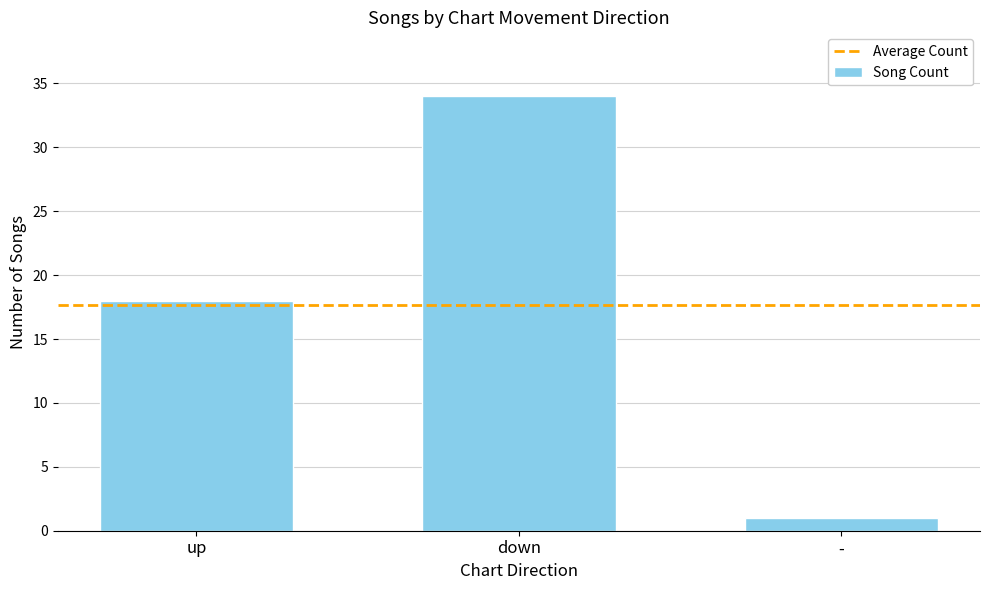

How many categories are shown in the chart?

3